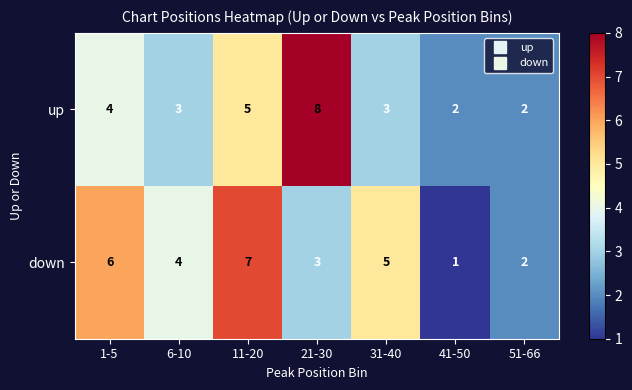

Reading left to right, extract all data points from this chart.

up: 1-5=4	6-10=3	11-20=5	21-30=8	31-40=3	41-50=2	51-66=2
down: 1-5=6	6-10=4	11-20=7	21-30=3	31-40=5	41-50=1	51-66=2